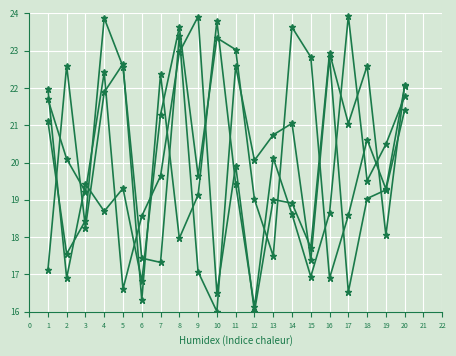

How many data points does each series have?

20